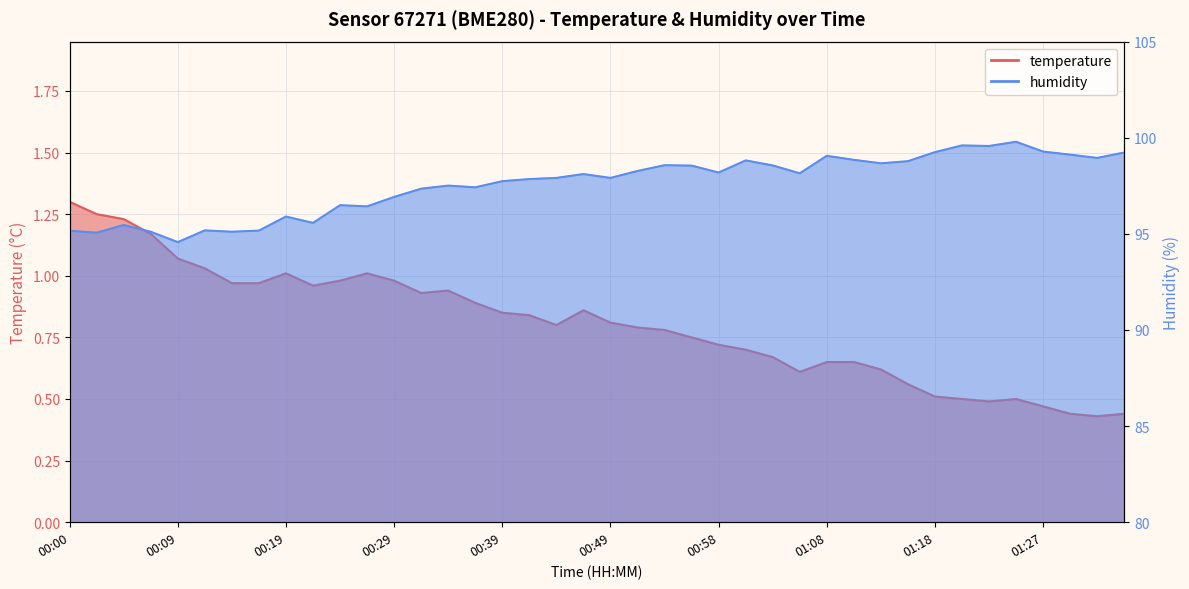

At which category is the sum across all series the highest?

01:25